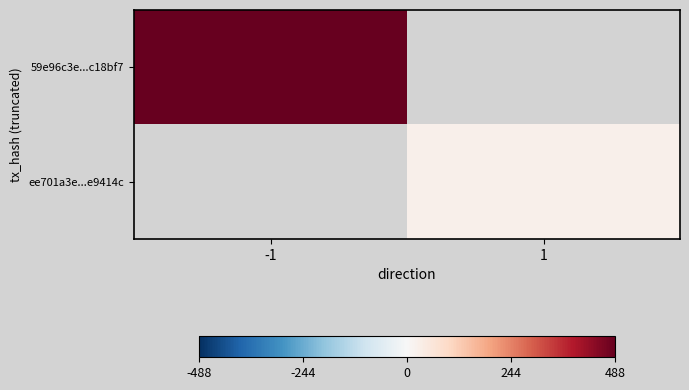

What is the approximate value of ee701a3e...e9414c at 1?

25.0